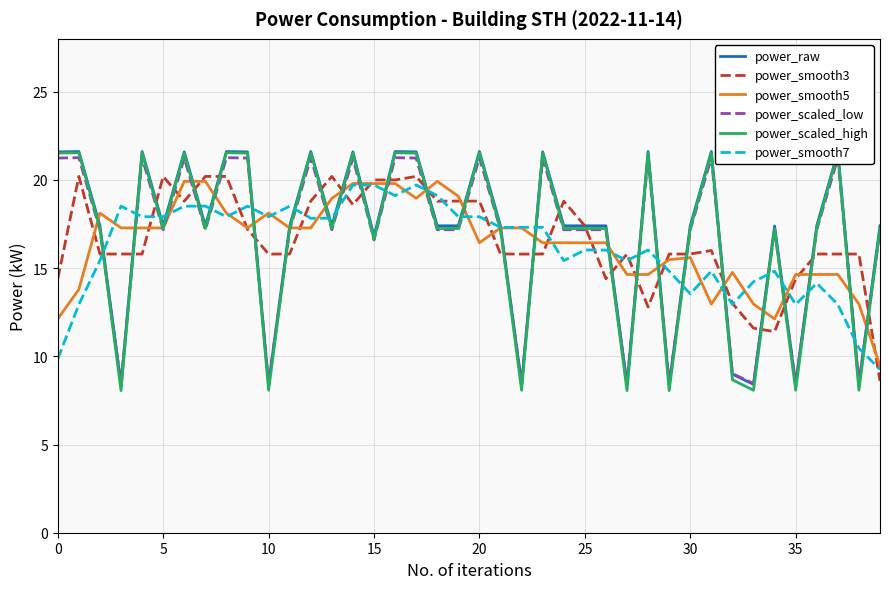

True or false: power_scaled_high and power_smooth5 intersect in this chart.

True